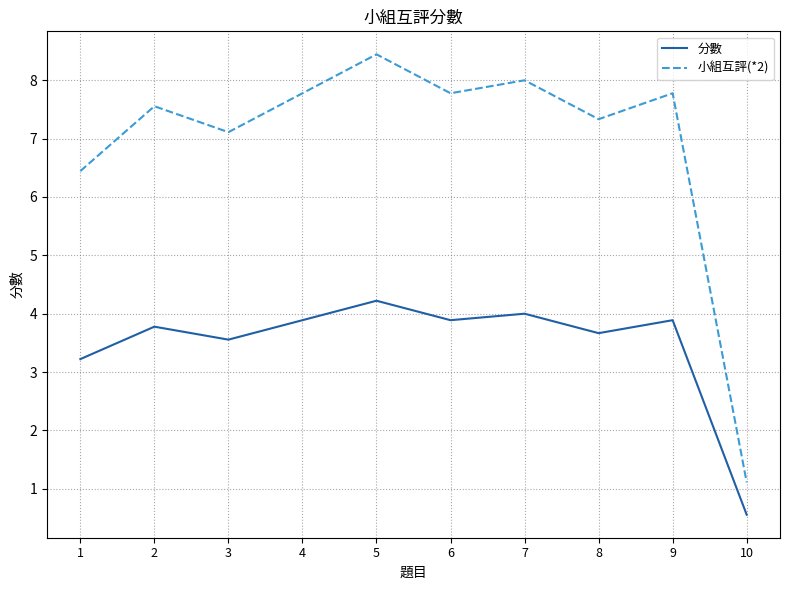

True or false: 小組互評(*2) and 分數 intersect in this chart.

False